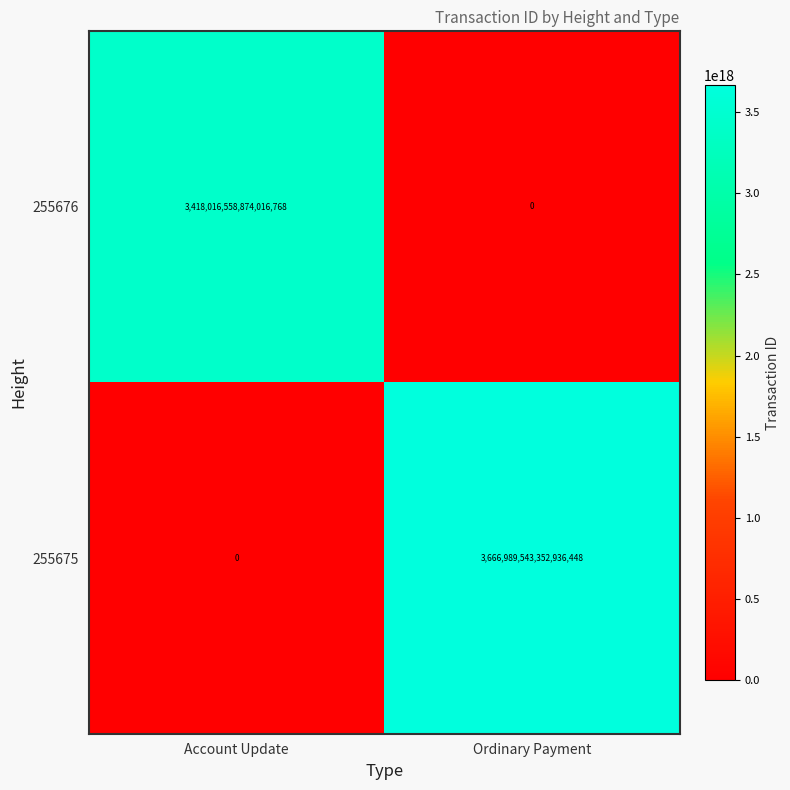

Which series has the widest spread of values?

255675